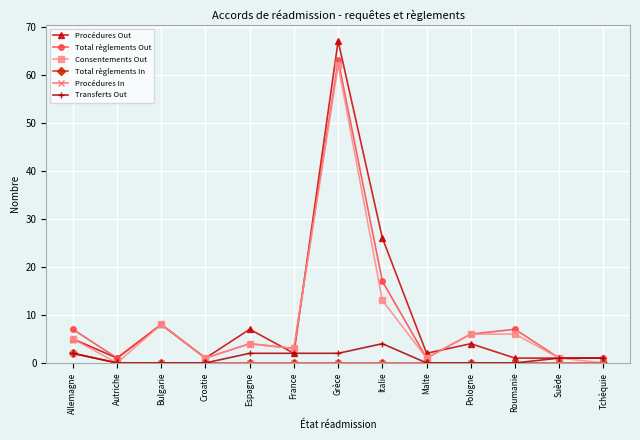

Which series has the largest total across all categories?

Procédures Out